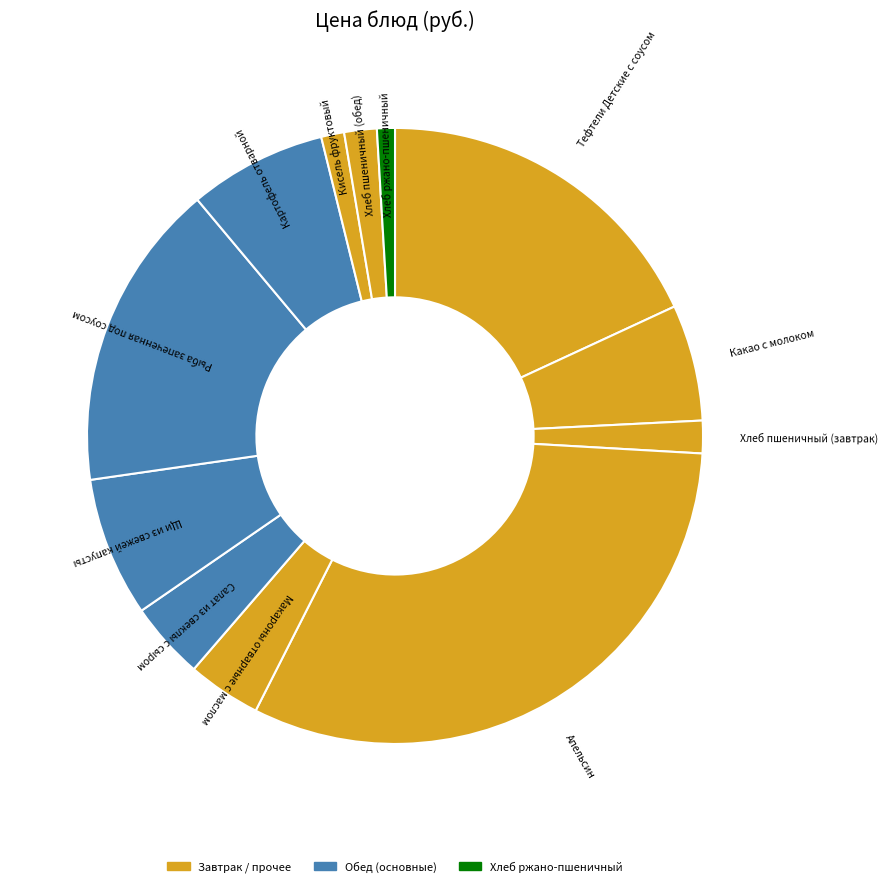

Do Щи из свежей капусты and Хлеб пшеничный (завтрак) together represent more than half of the pie?

No